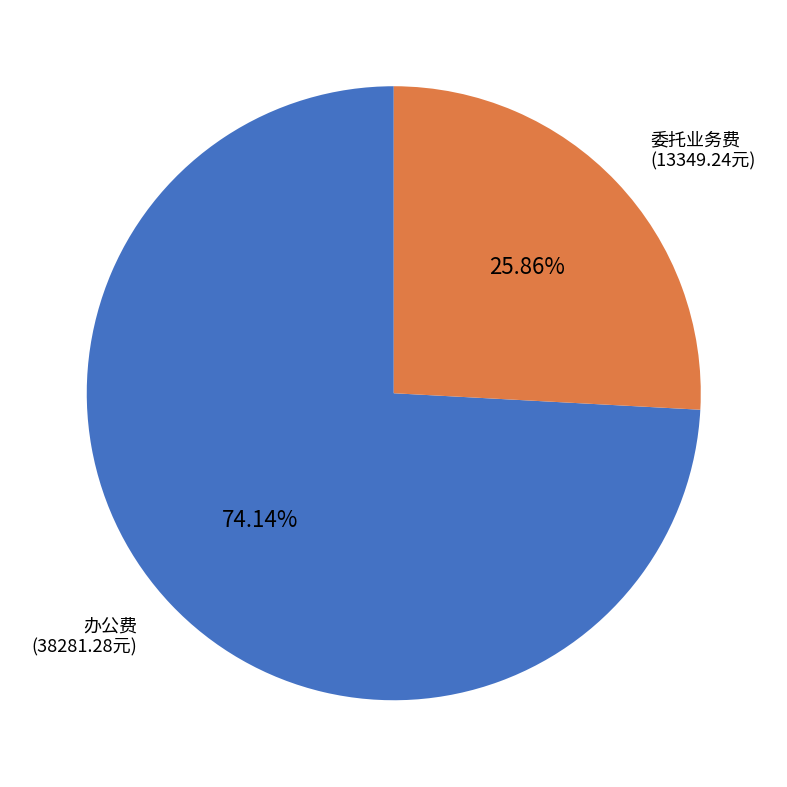

To the nearest percent, what is the combined percentage of 委托业务费 and 办公费?

100%